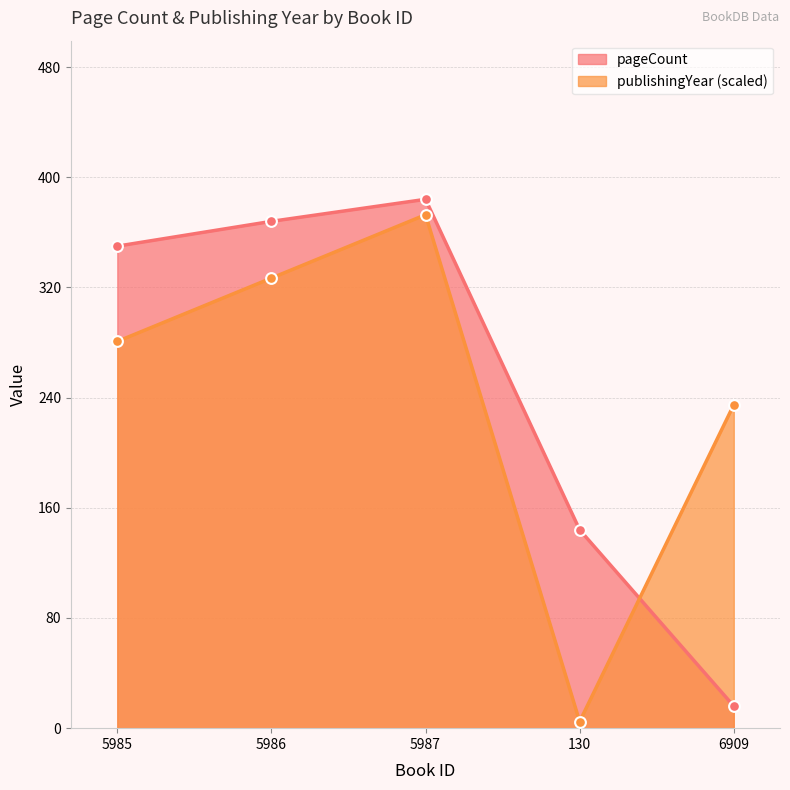

Which series has the largest total across all categories?

pageCount